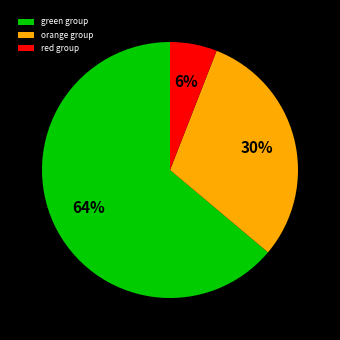

What is the smallest slice in the pie chart?

red group